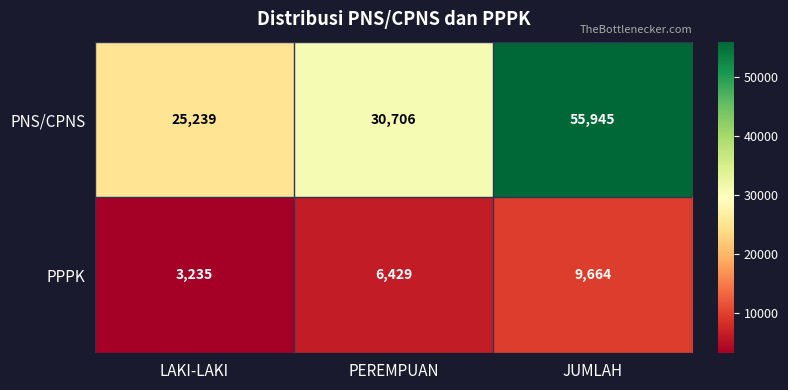

Count the number of data series in this chart.

2